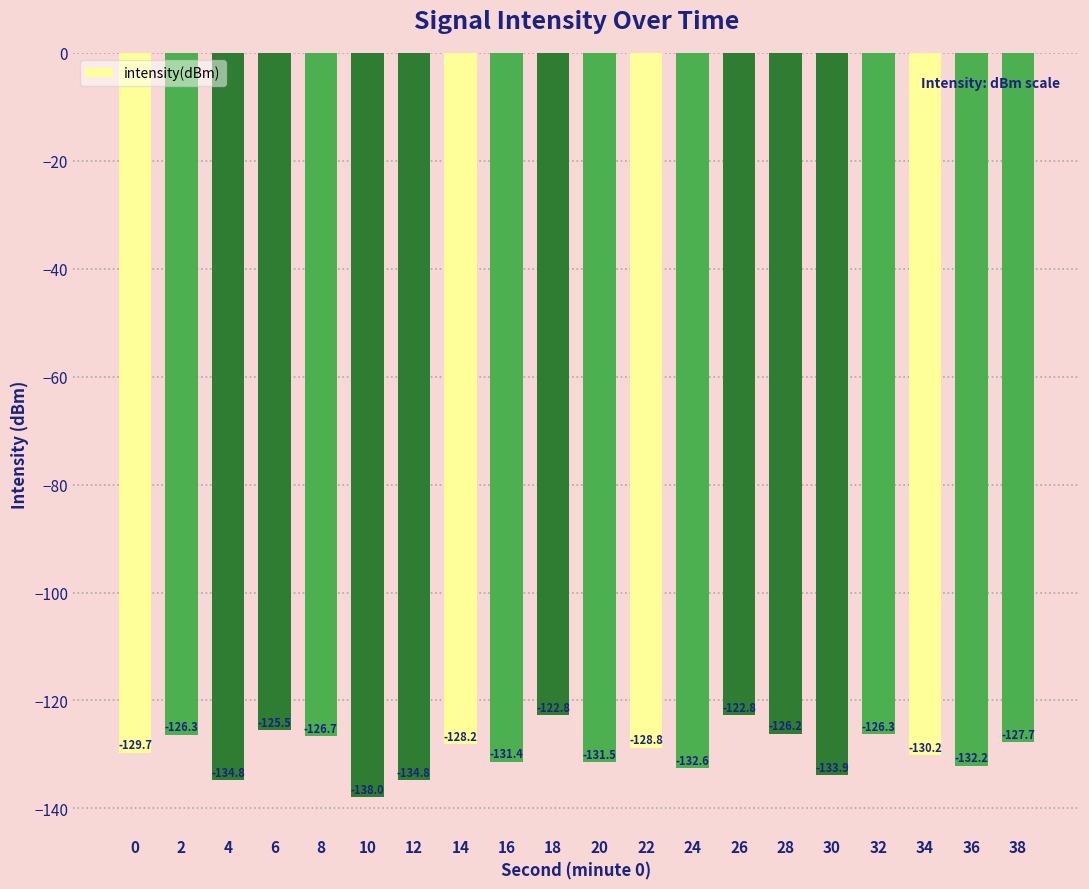

What is the difference between the maximum and minimum values?

15.2